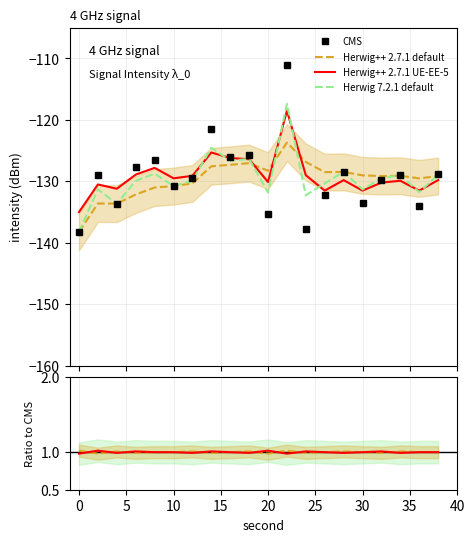

What is the value of the Herwig++ 2.7.1 UE-EE-5 point at the 9th from the left?

1.0